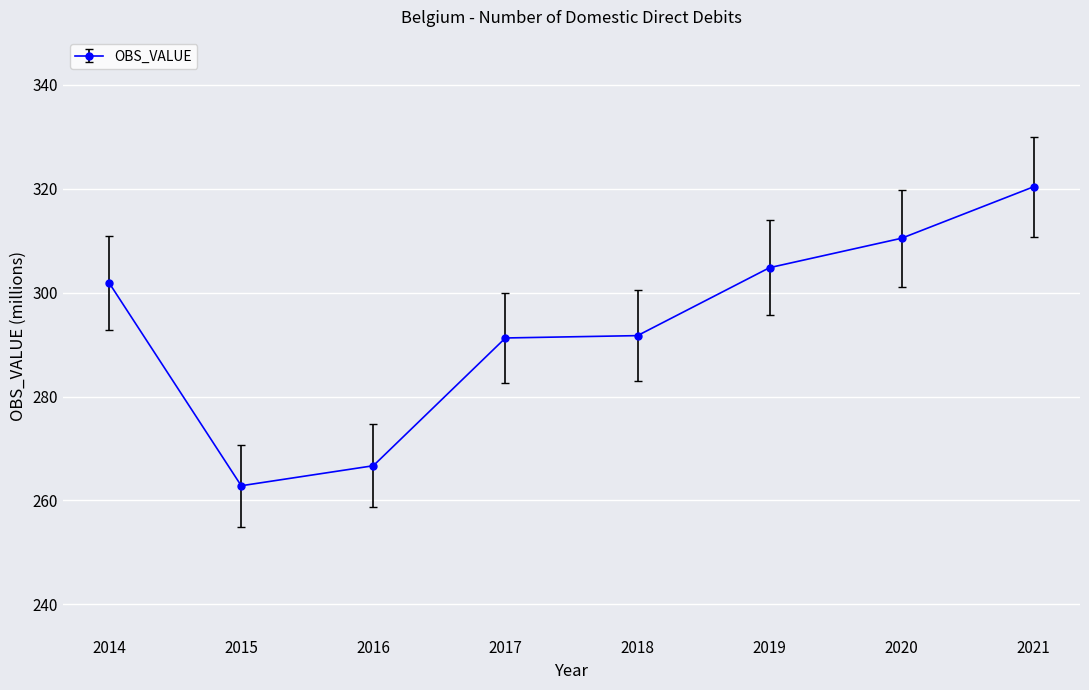

Read the value at 2019.

304.8